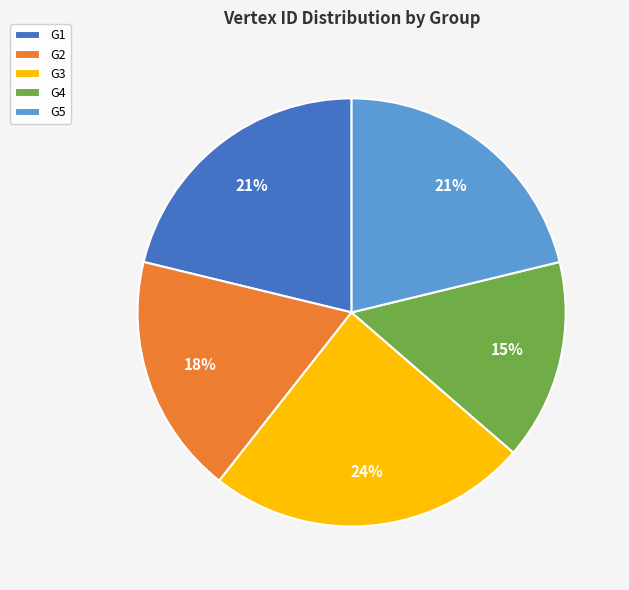

To the nearest percent, what is the difference between the largest and smallest slice percentages?

9%